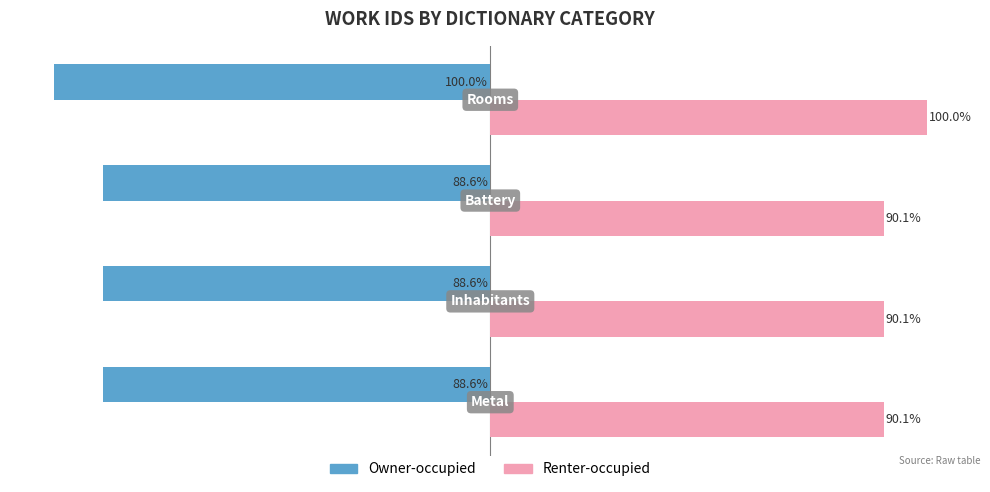

Rank the series by their average value, from highest to lowest.

Renter-occupied, Owner-occupied